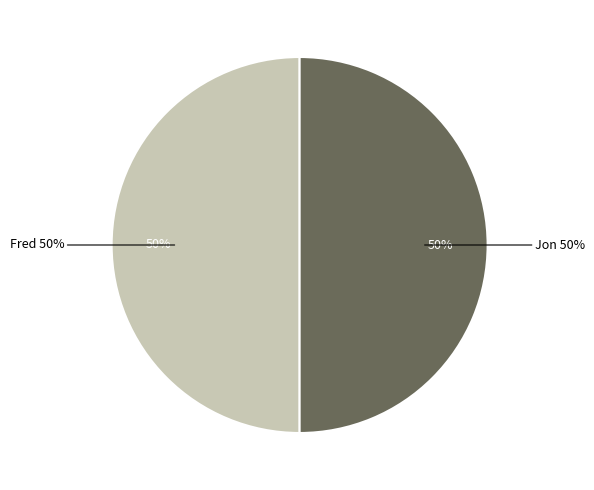

What is the smallest slice in the pie chart?

Fred